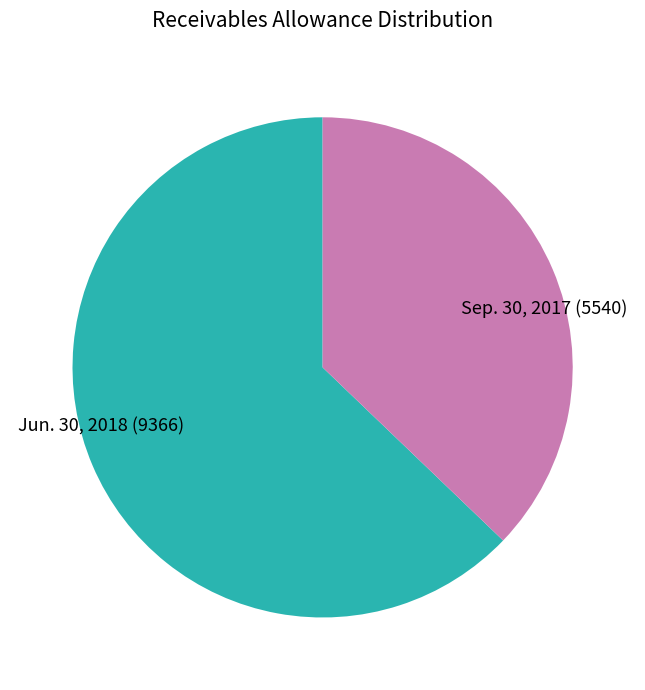

The Jun. 30, 2018 slice represents 63% of the pie. True or false?

True